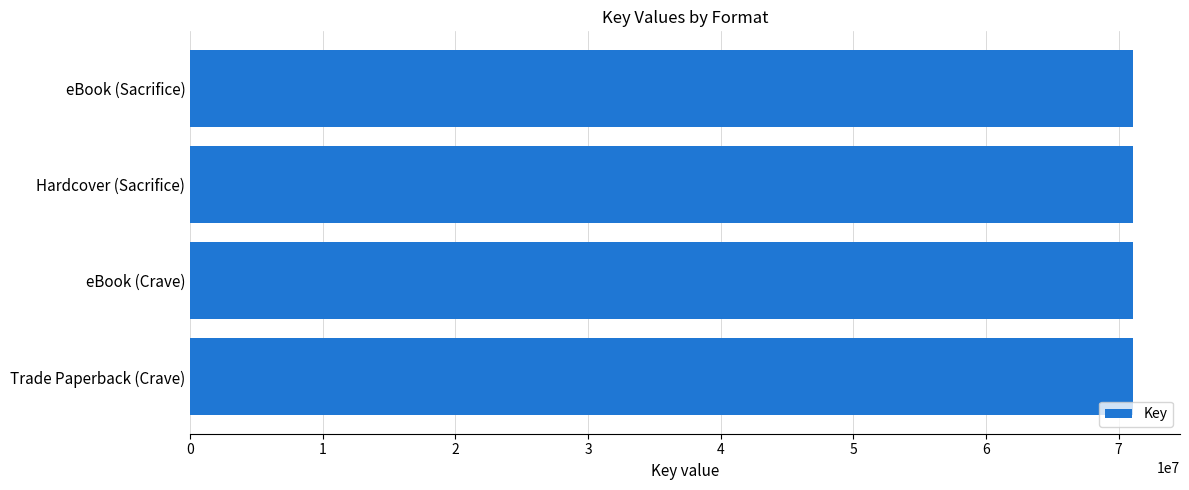

True or false: the data shows 26031989 at Trade Paperback (Crave).

False